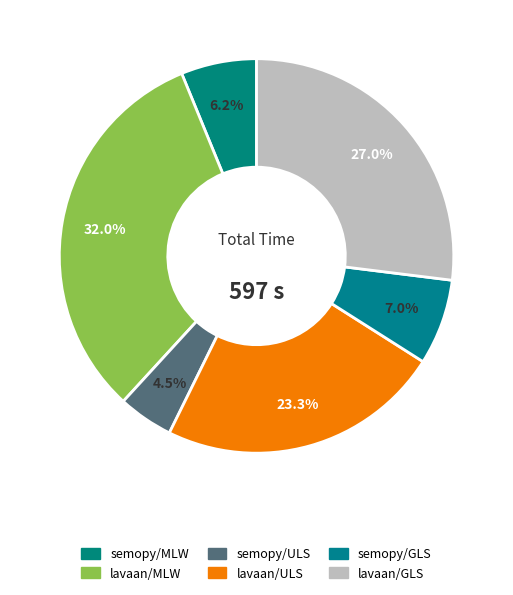

How many slices are in this pie chart?

6